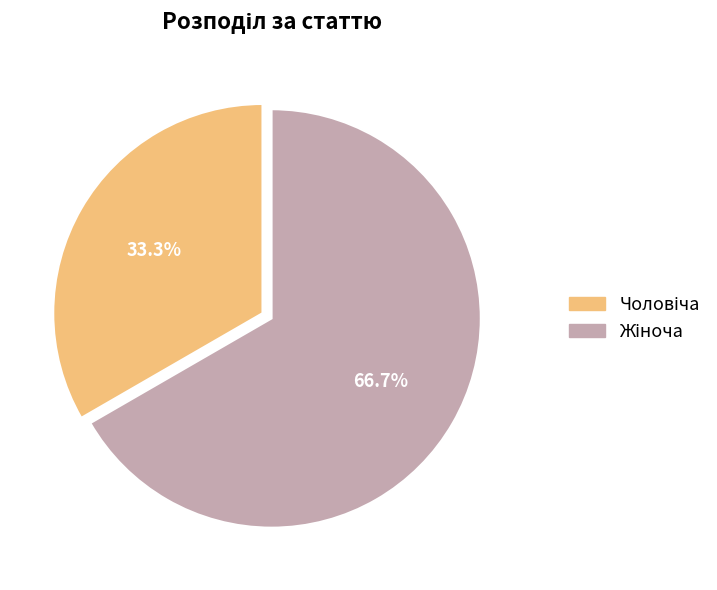

Is there any slice that represents more than half of the pie?

Yes